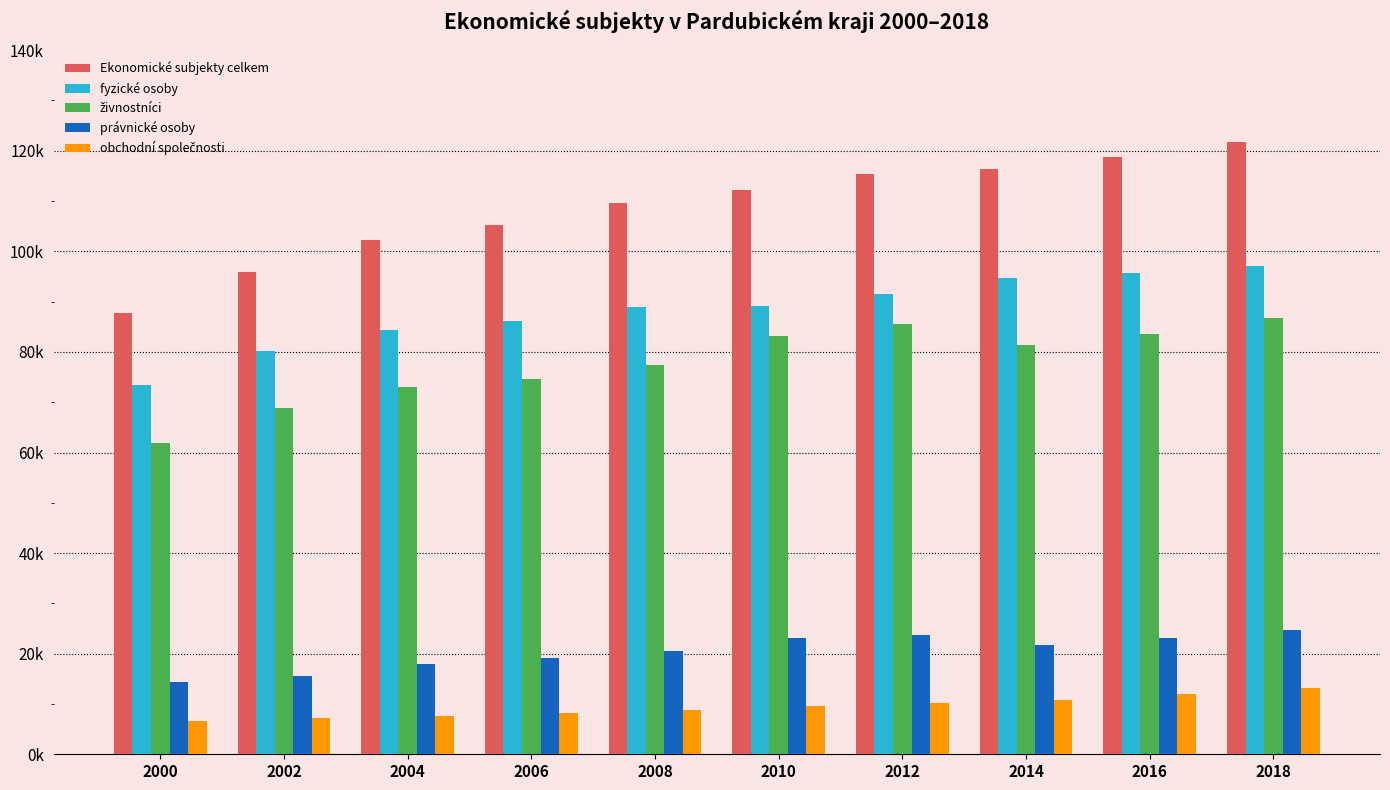

What is the value of the obchodní společnosti bar at the 3rd from the left?

7669